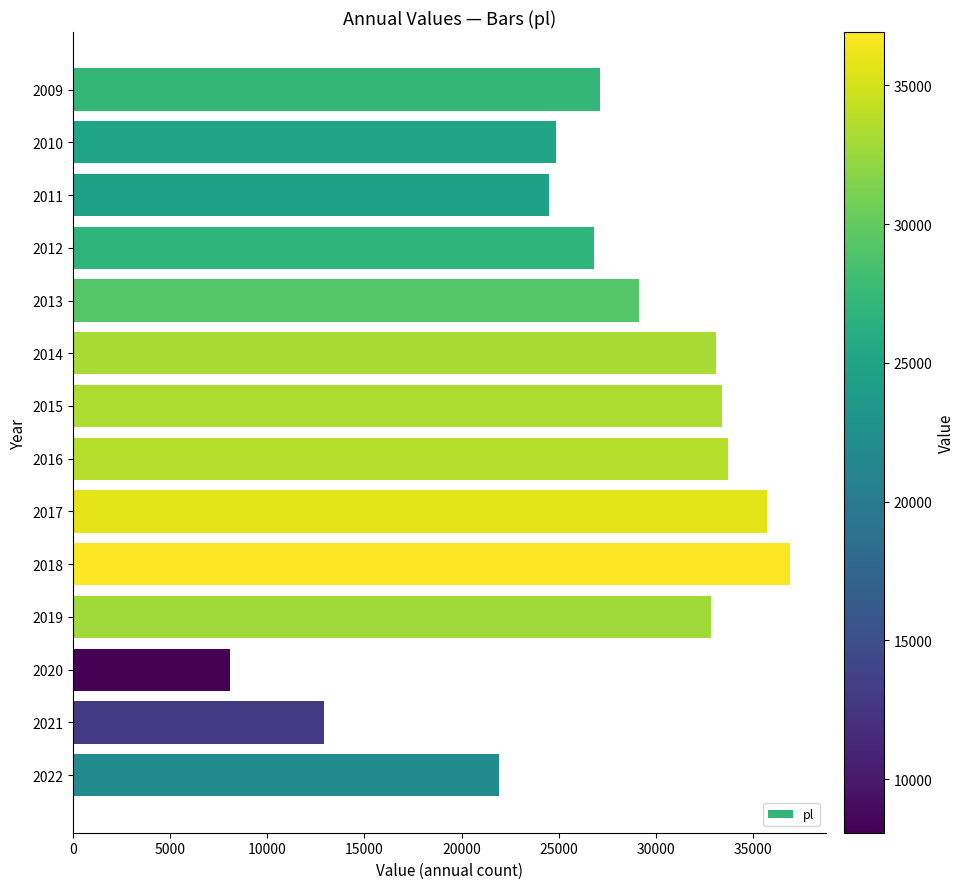

True or false: the data shows 45754 at 2009.

False